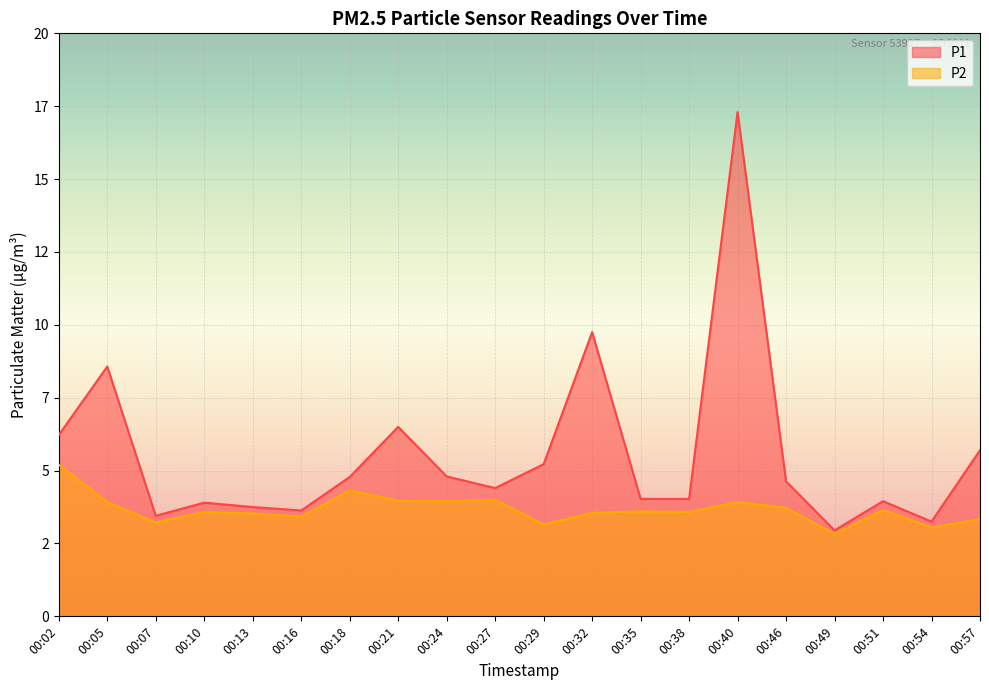

At which category does the chart reach its peak across all series?

00:40